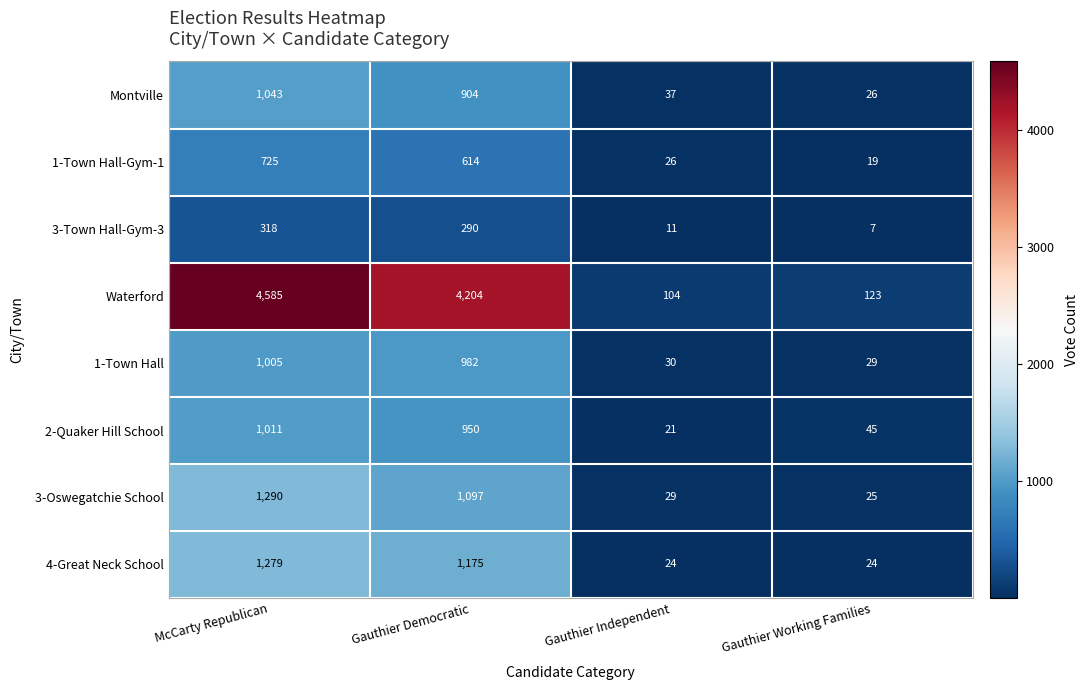

List the series in order of their peak value, highest first.

Waterford, 3-Oswegatchie School, 4-Great Neck School, Montville, 2-Quaker Hill School, 1-Town Hall, 1-Town Hall-Gym-1, 3-Town Hall-Gym-3